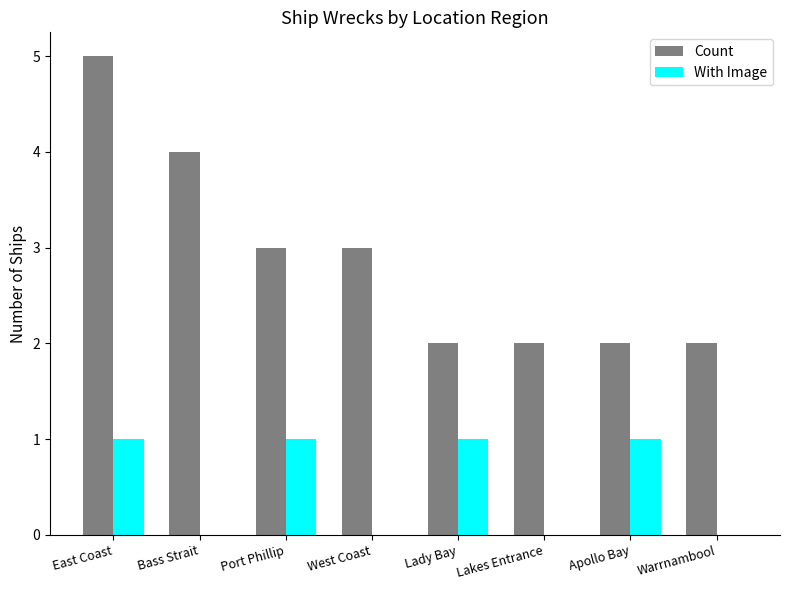

What is the approximate value of Count at Bass Strait?

4